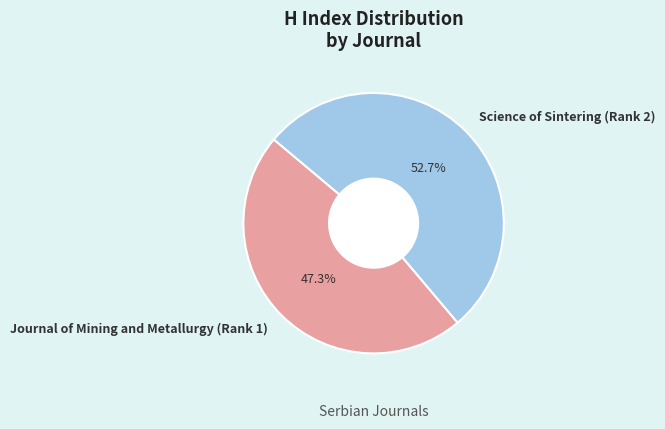

To the nearest percent, what is the average slice percentage?

50%